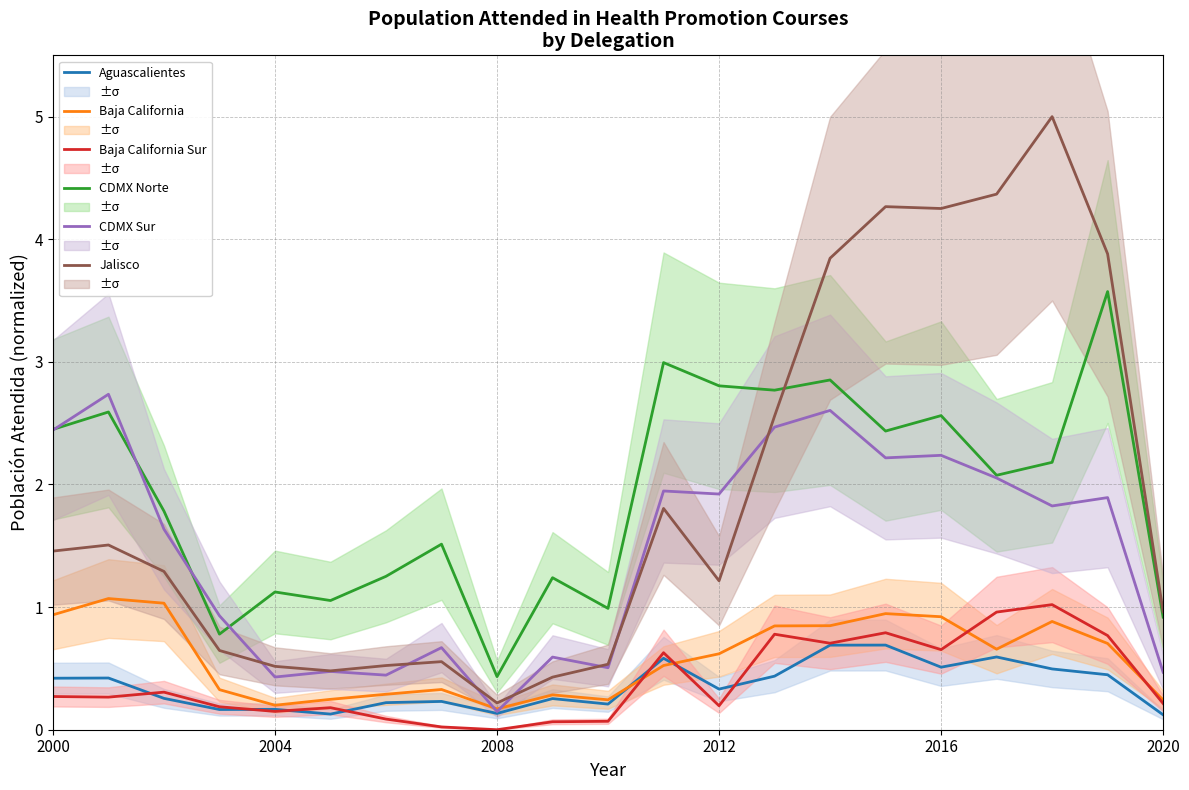

What is the approximate value of Aguascalientes at 2012?

0.3